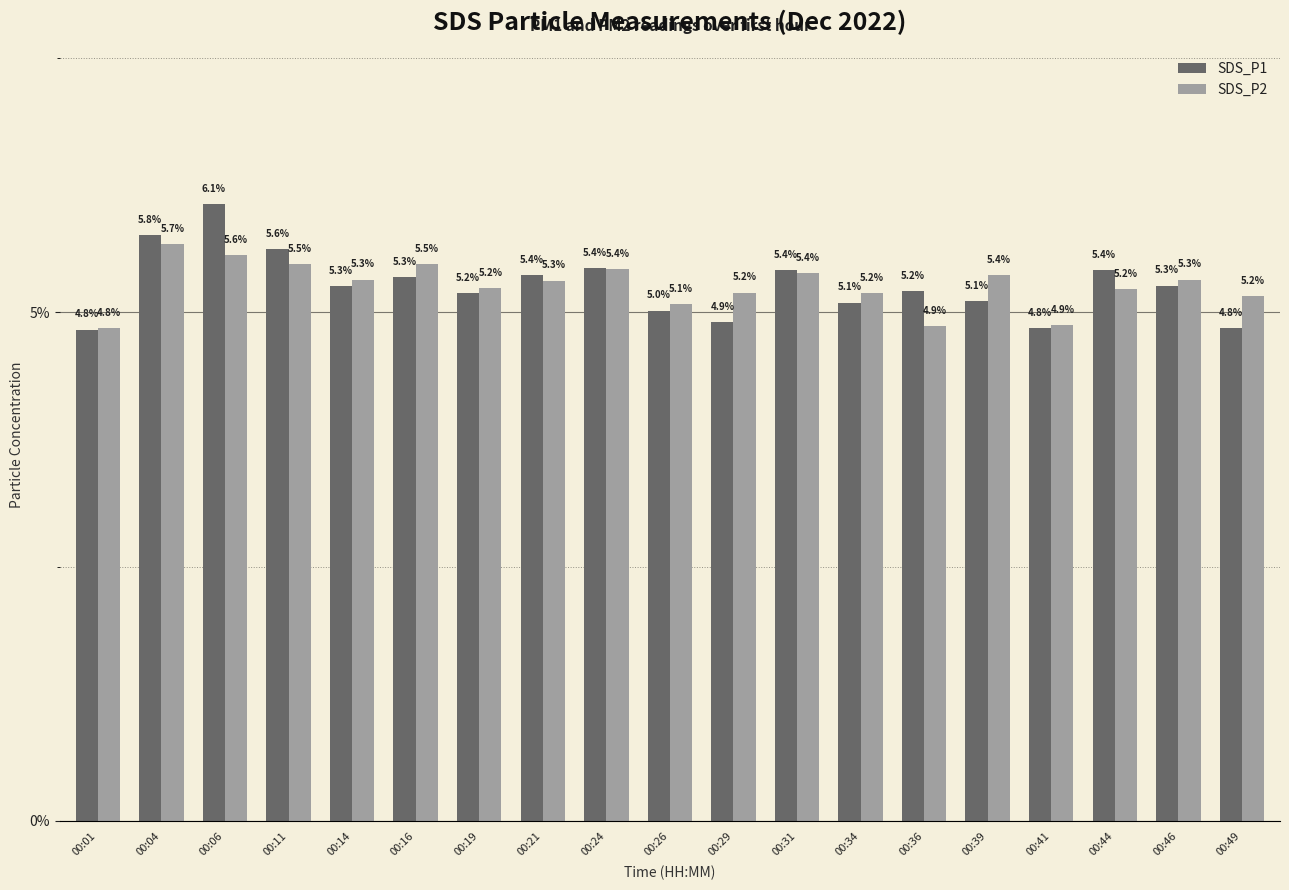

Does the chart contain stacked bars?

No